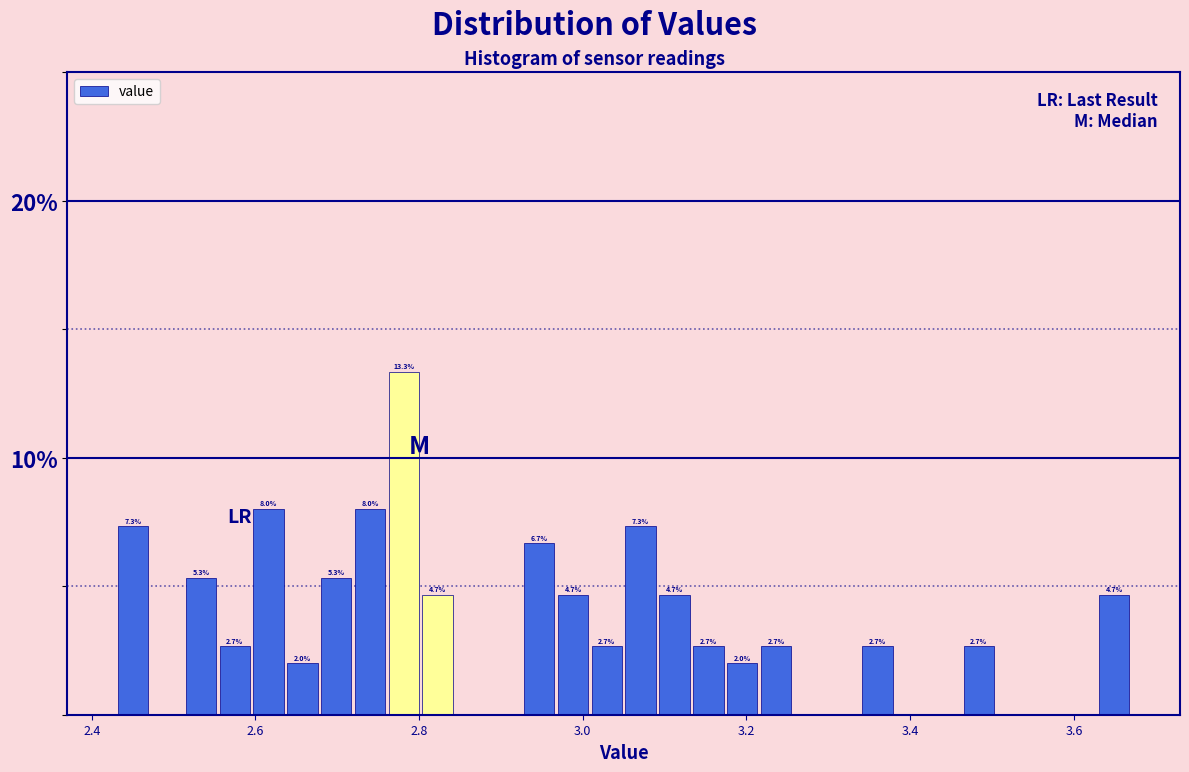

Read against the x-axis, roughly where is the centre of the tallest bar?

2.78